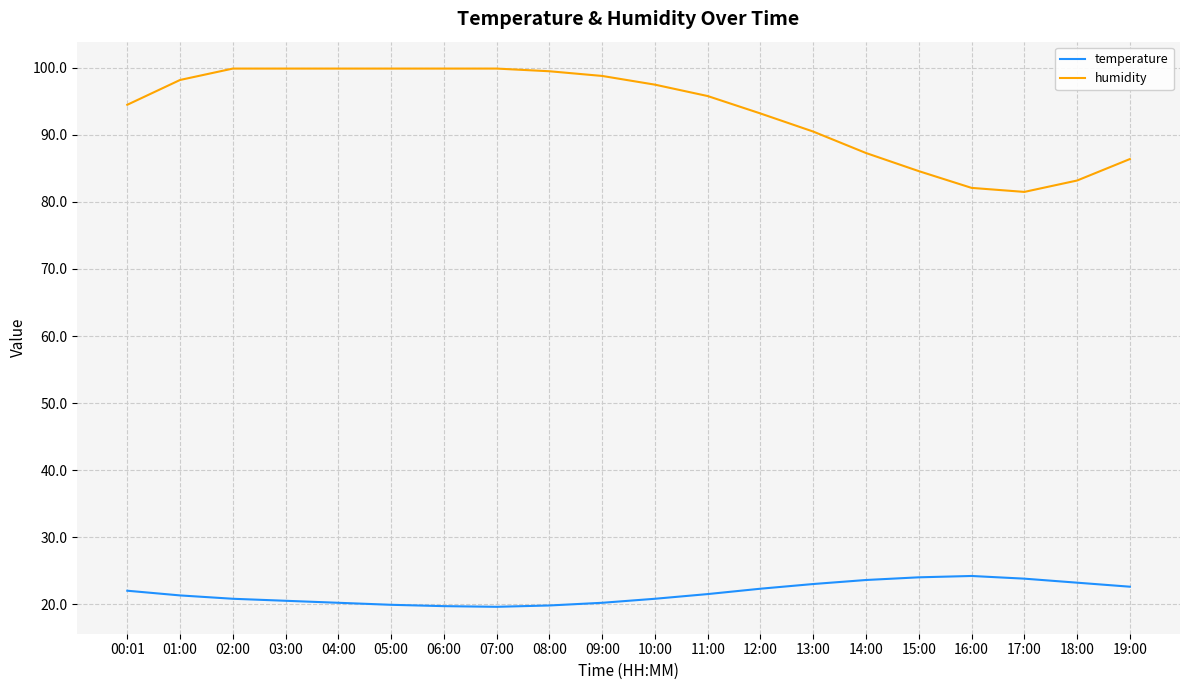

What is the difference between the temperature values at 07:00 and 14:00?

4.0